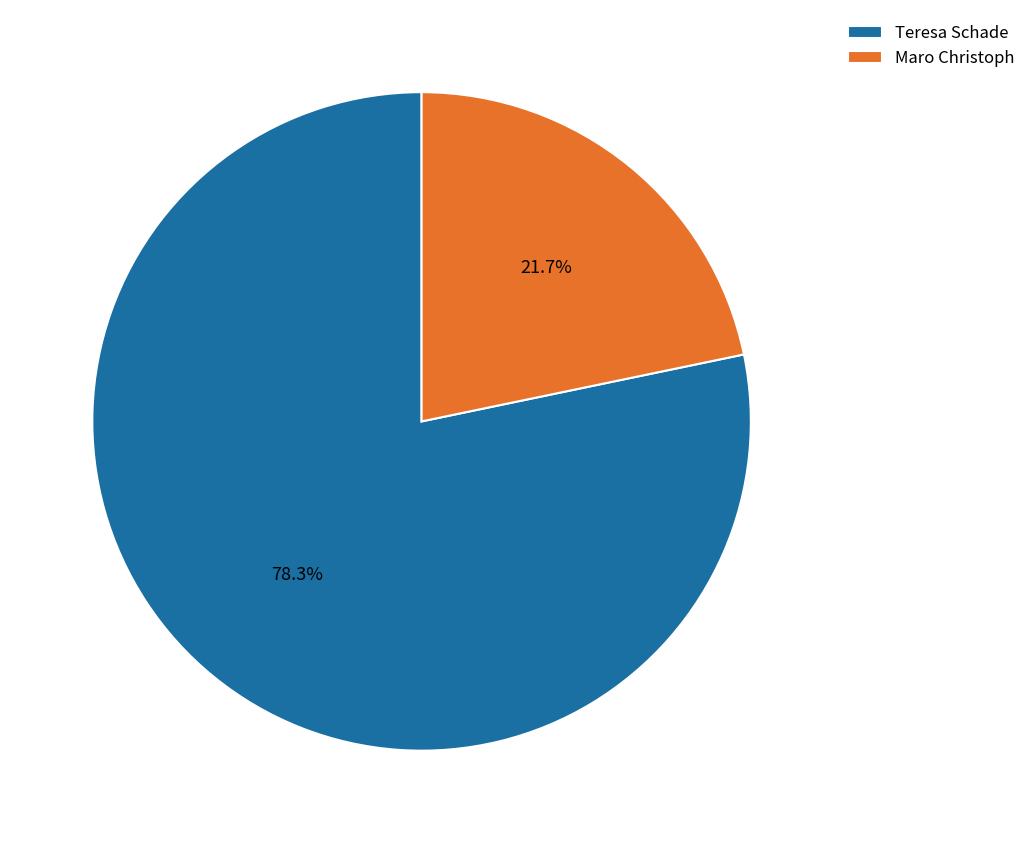

Rank the categories by value from highest to lowest.

Teresa Schade, Maro Christoph